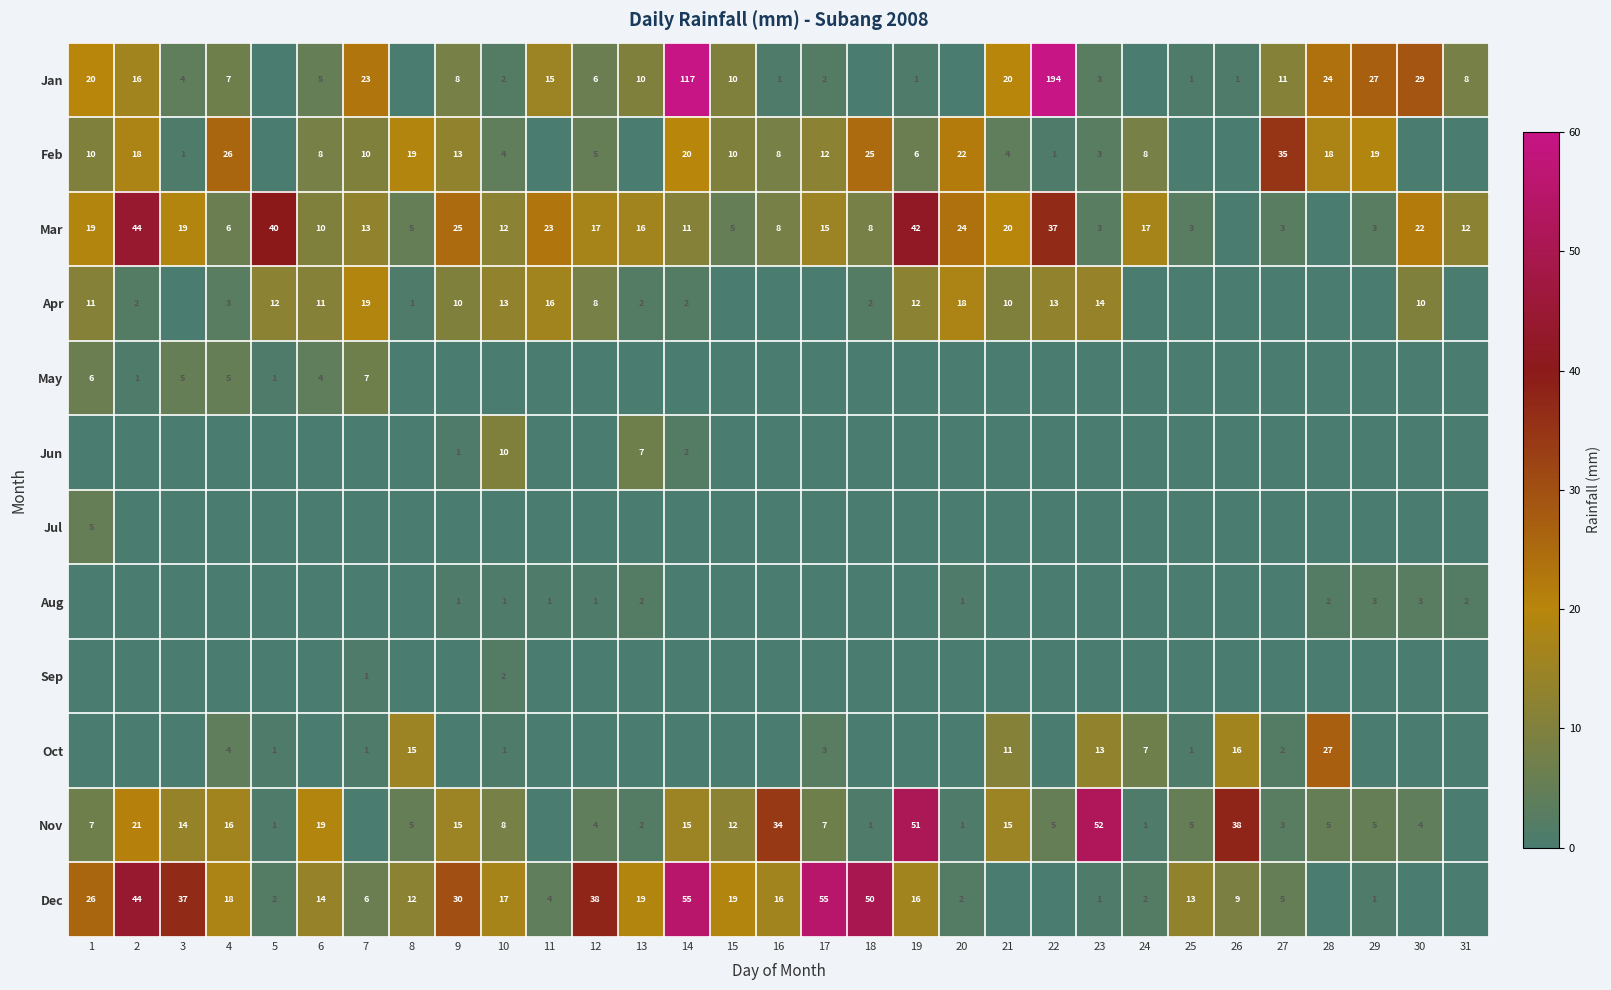

True or false: Jan has a value of 5 at 6.

True